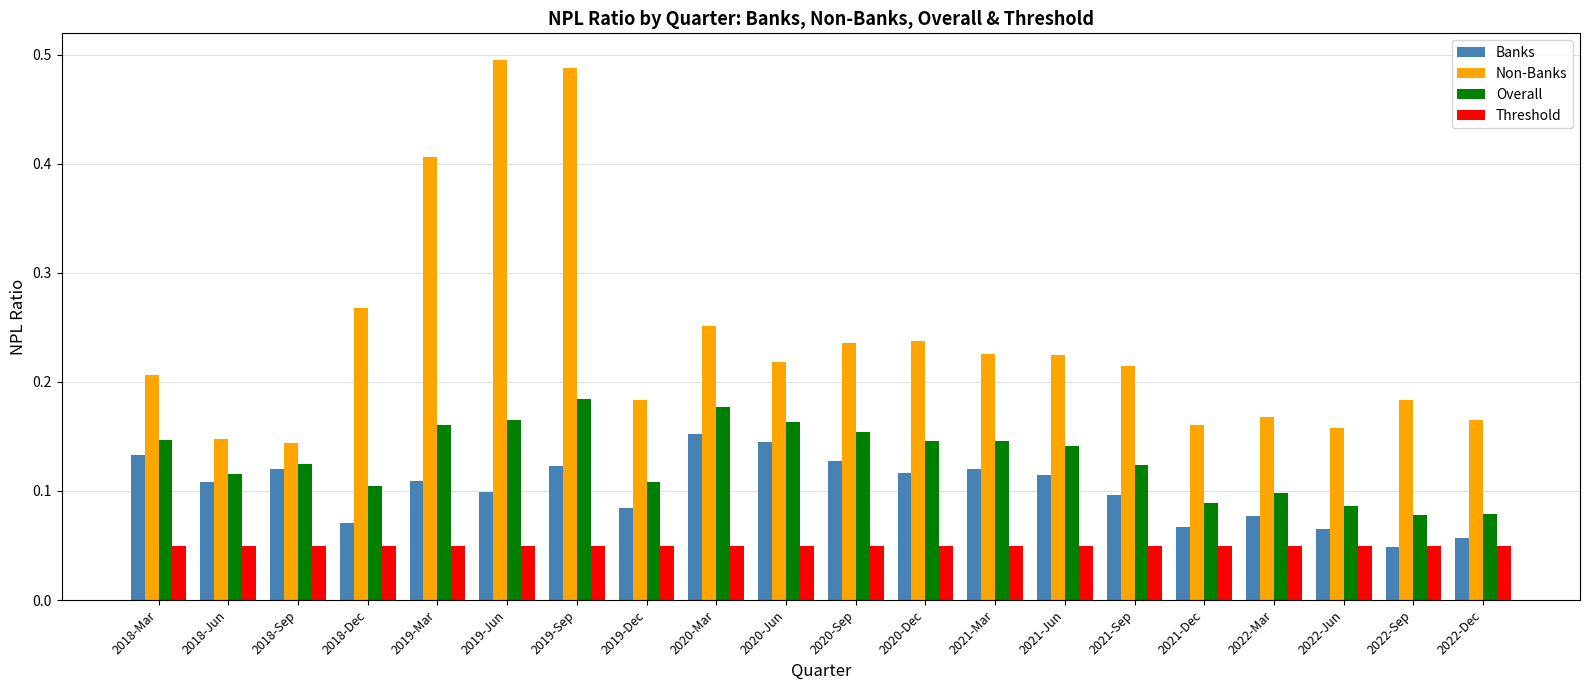

Count the Non-Banks values in the range 0 to 1.

20